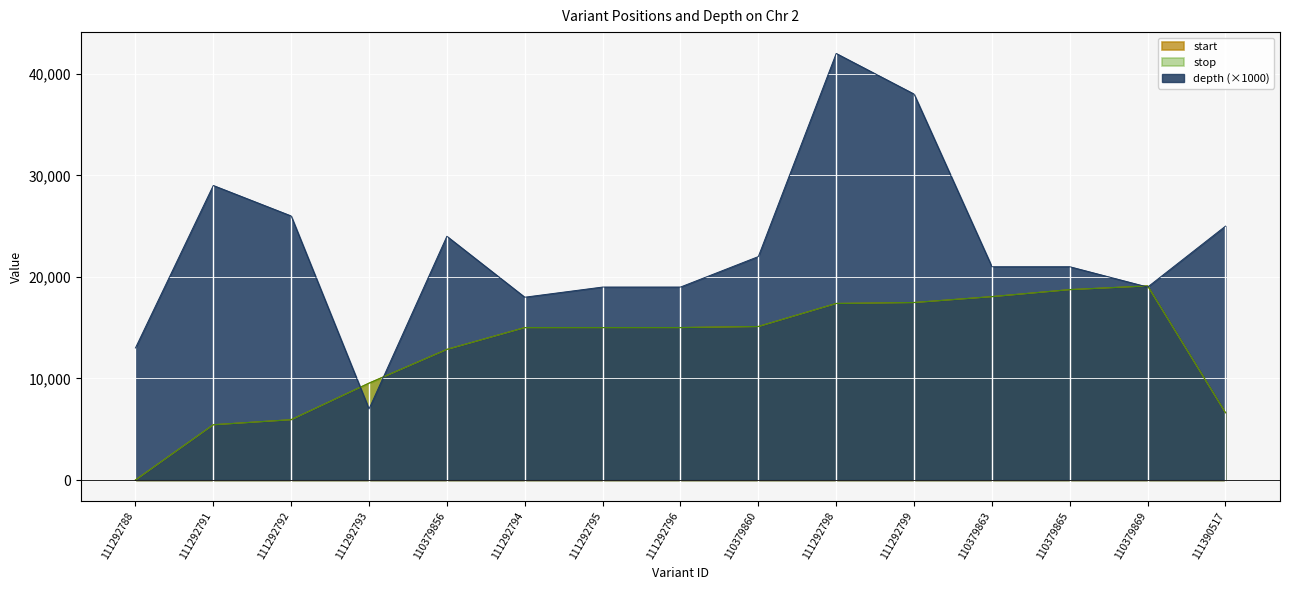

At which category is the sum across all series the highest?

111292798